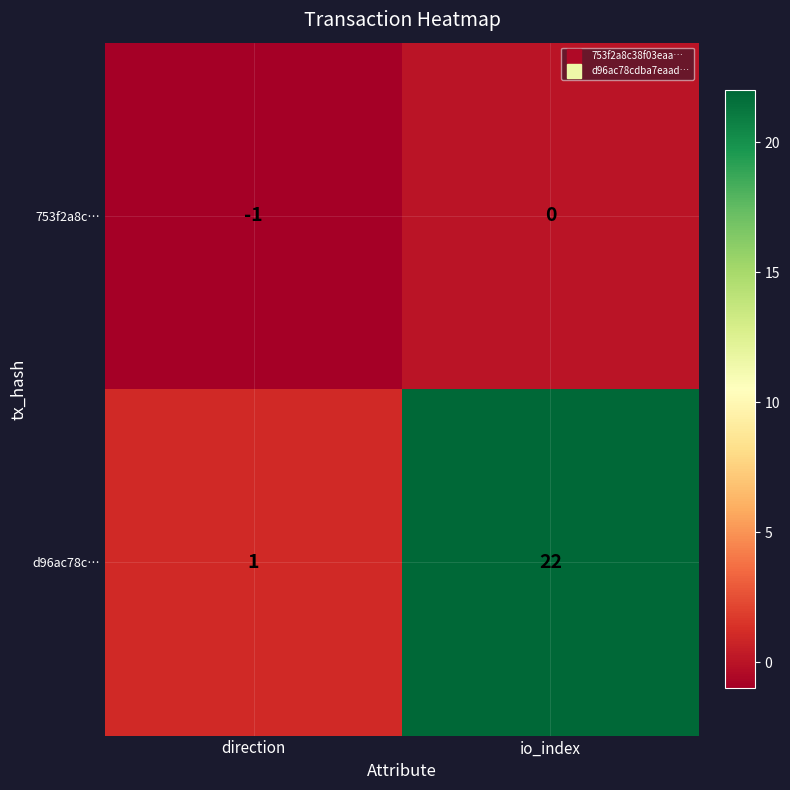

The d96ac78c… series shows 2 at direction. True or false?

False